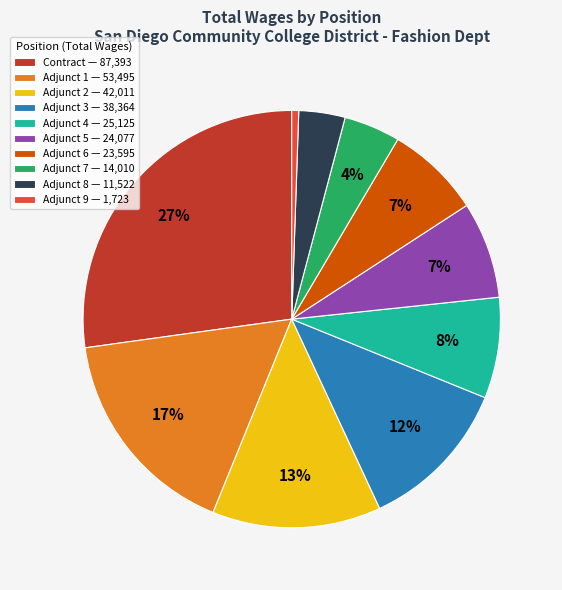

Is the sum of Adjunct 9 — 1,723 and Contract — 87,393 greater than half?

No